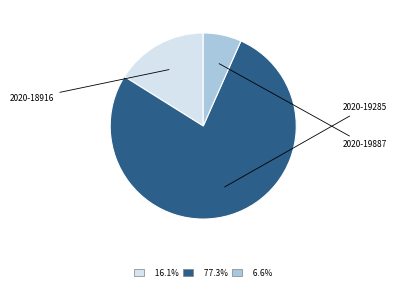

Is there a majority slice in this chart?

Yes